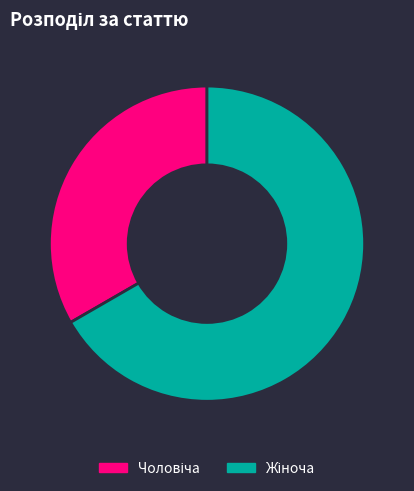

Is there a majority slice in this chart?

Yes